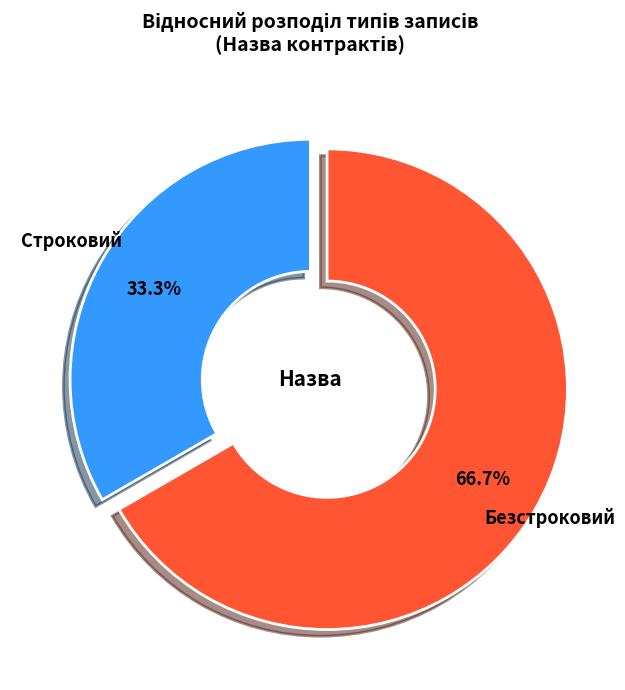

The Безстроковий slice represents 78% of the pie. True or false?

False